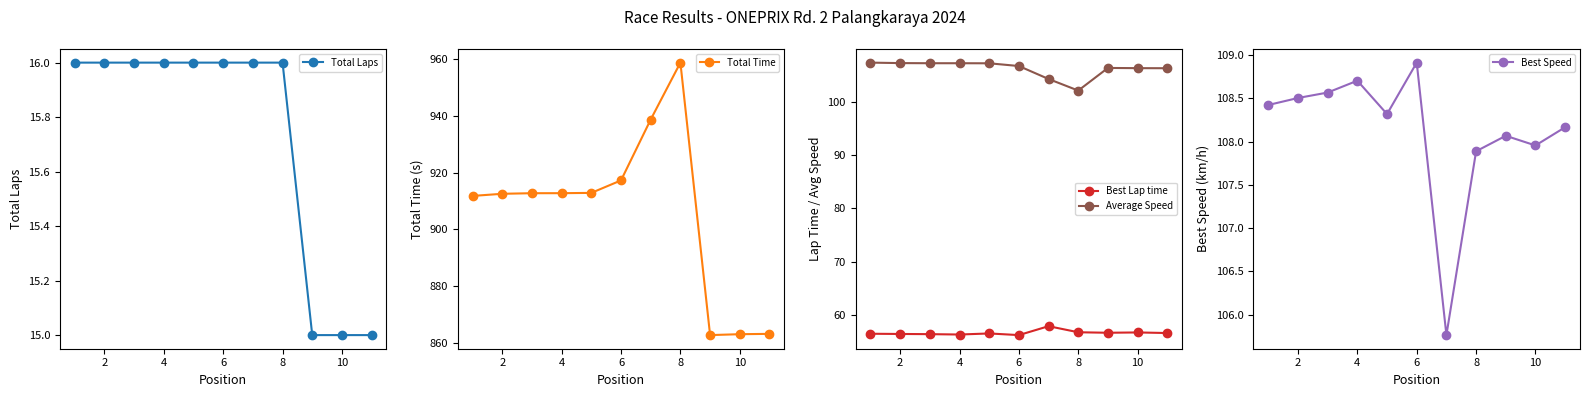

Count the number of categories in the chart.

11